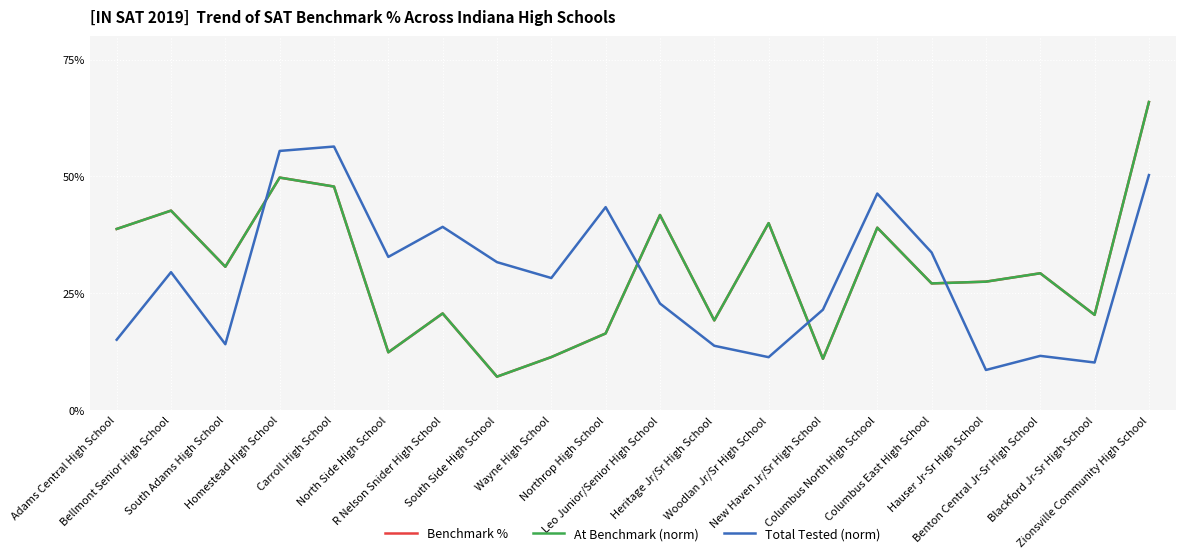

Does the chart have visible grid lines?

Yes